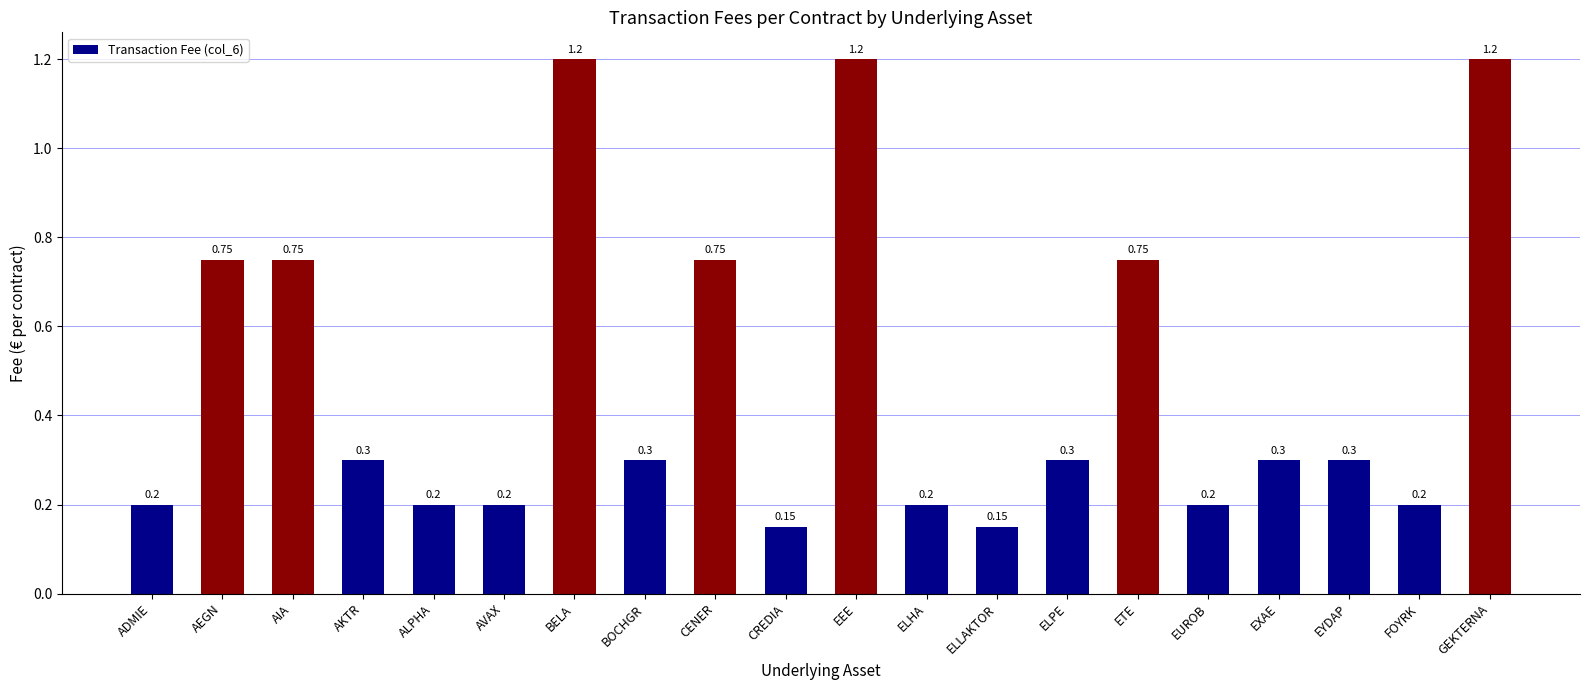

What is the label of the 5th bar from the right?

EUROB